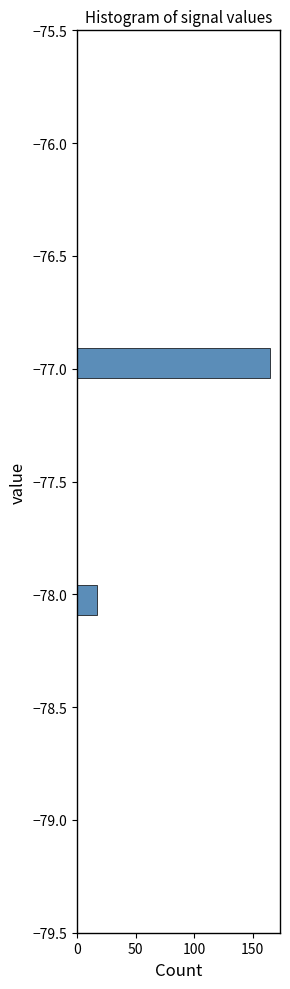

Around what value on the y-axis is the longest bar? Give the approximate position of its centre, as read against the axis.

-76.95